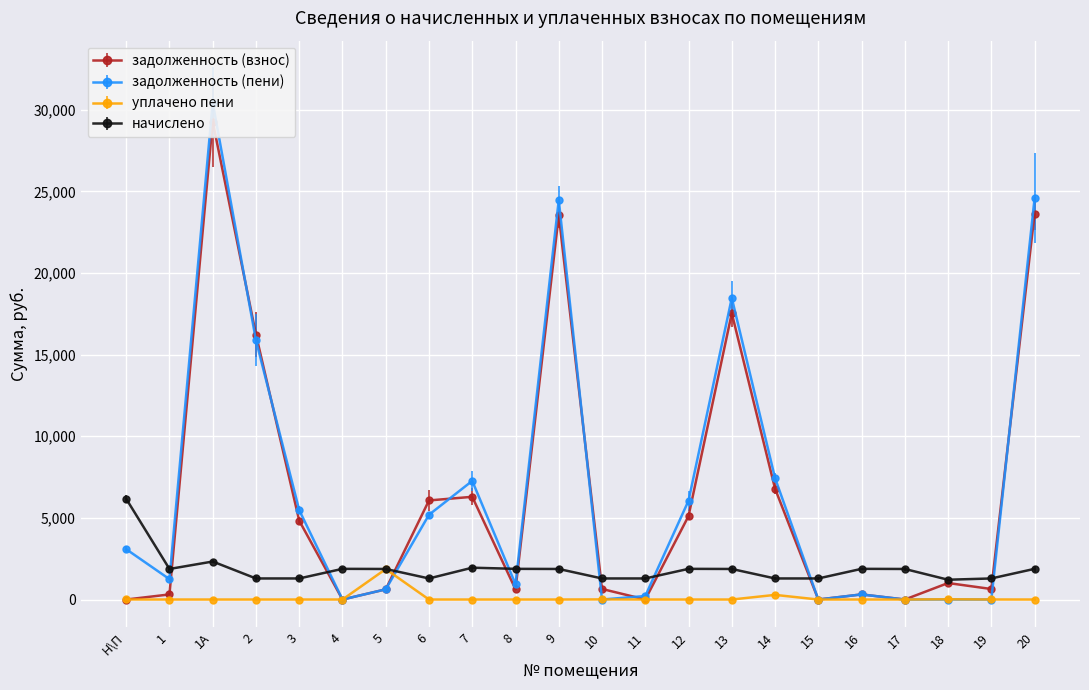

What is the label of the 19th point from the right?

2